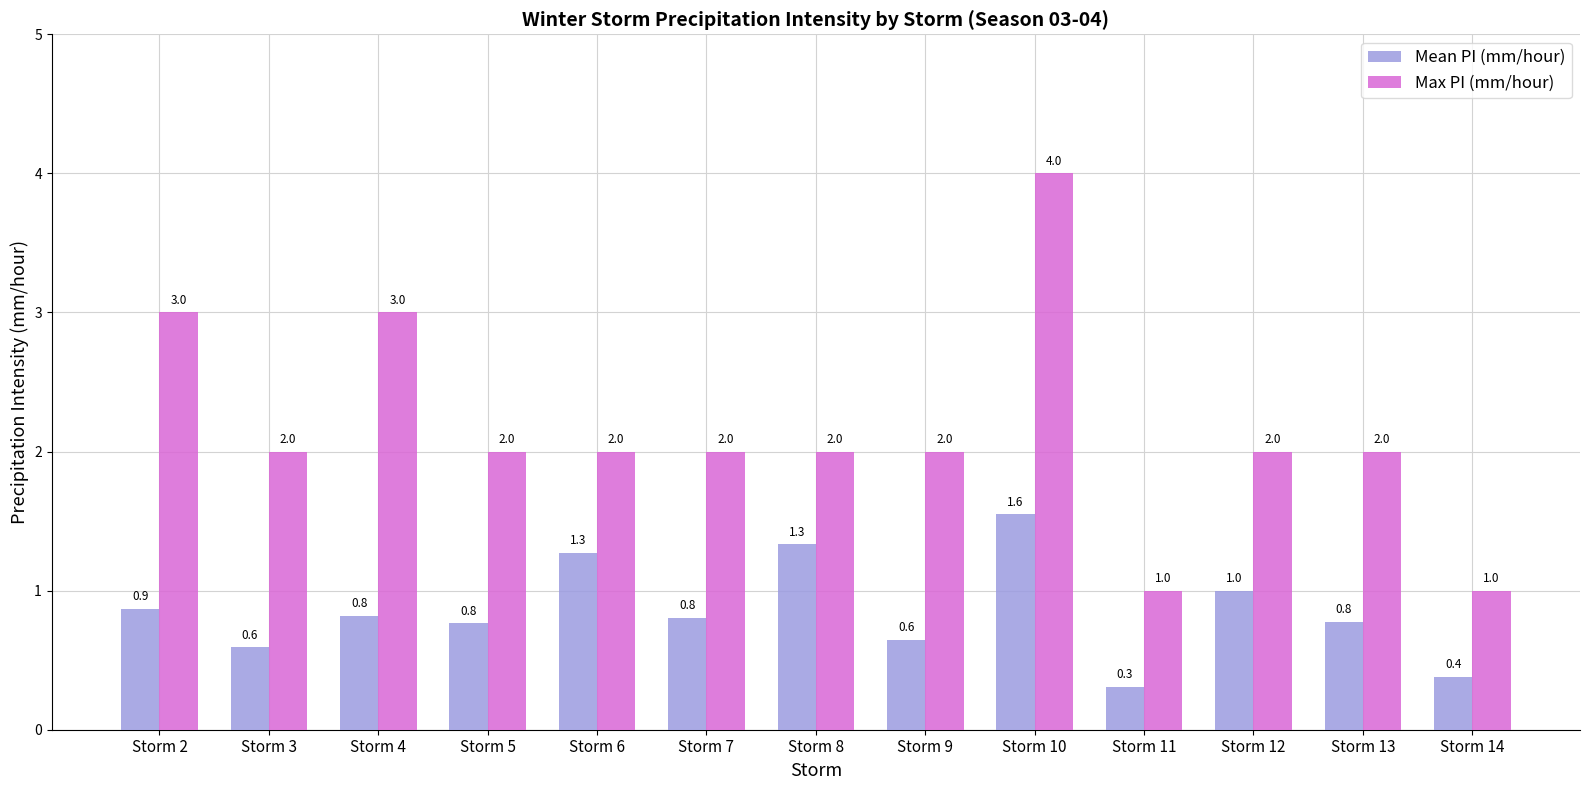

Reading right to left, list all the values displayed in this chart.

Mean PI (mm/hour): 0.4	0.8	1.0	0.3	1.6	0.6	1.3	0.8	1.3	0.8	0.8	0.6	0.9
Max PI (mm/hour): 1.0	2.0	2.0	1.0	4.0	2.0	2.0	2.0	2.0	2.0	3.0	2.0	3.0